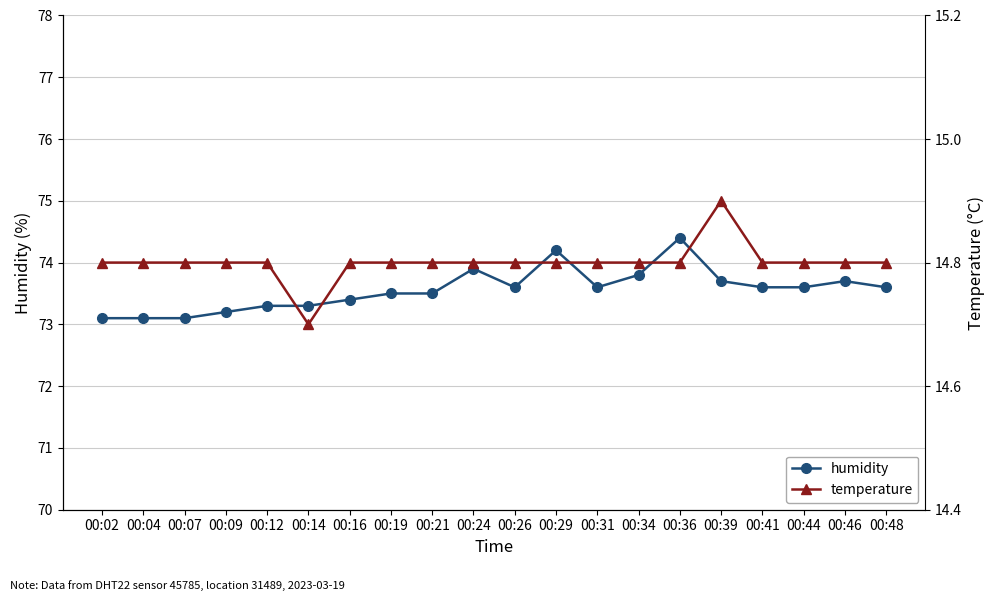

Rank the series at 00:41 from lowest to highest value.

temperature, humidity